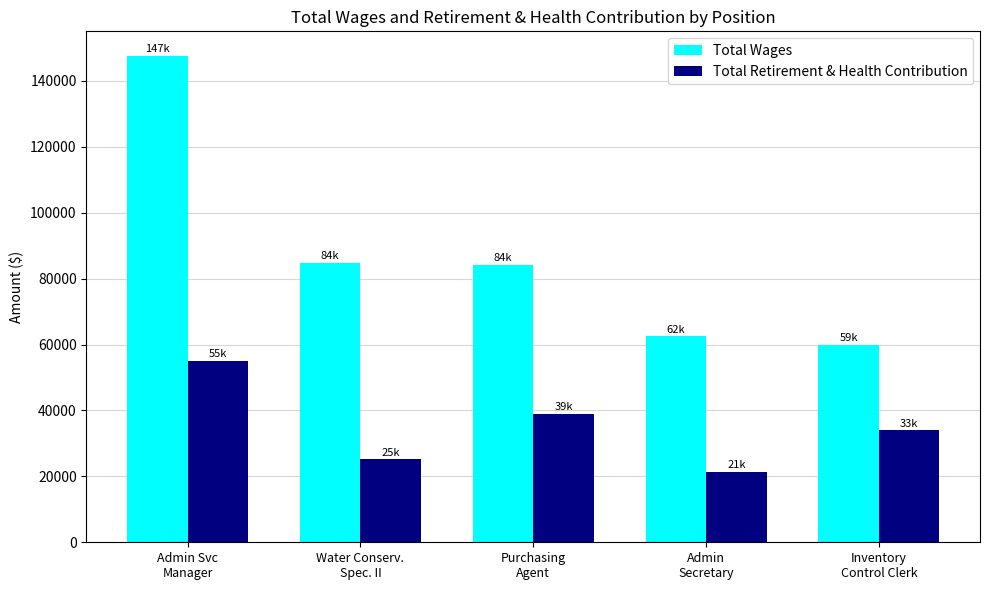

What is the value of the Total Retirement & Health Contribution bar at the 2nd from the left?

25214